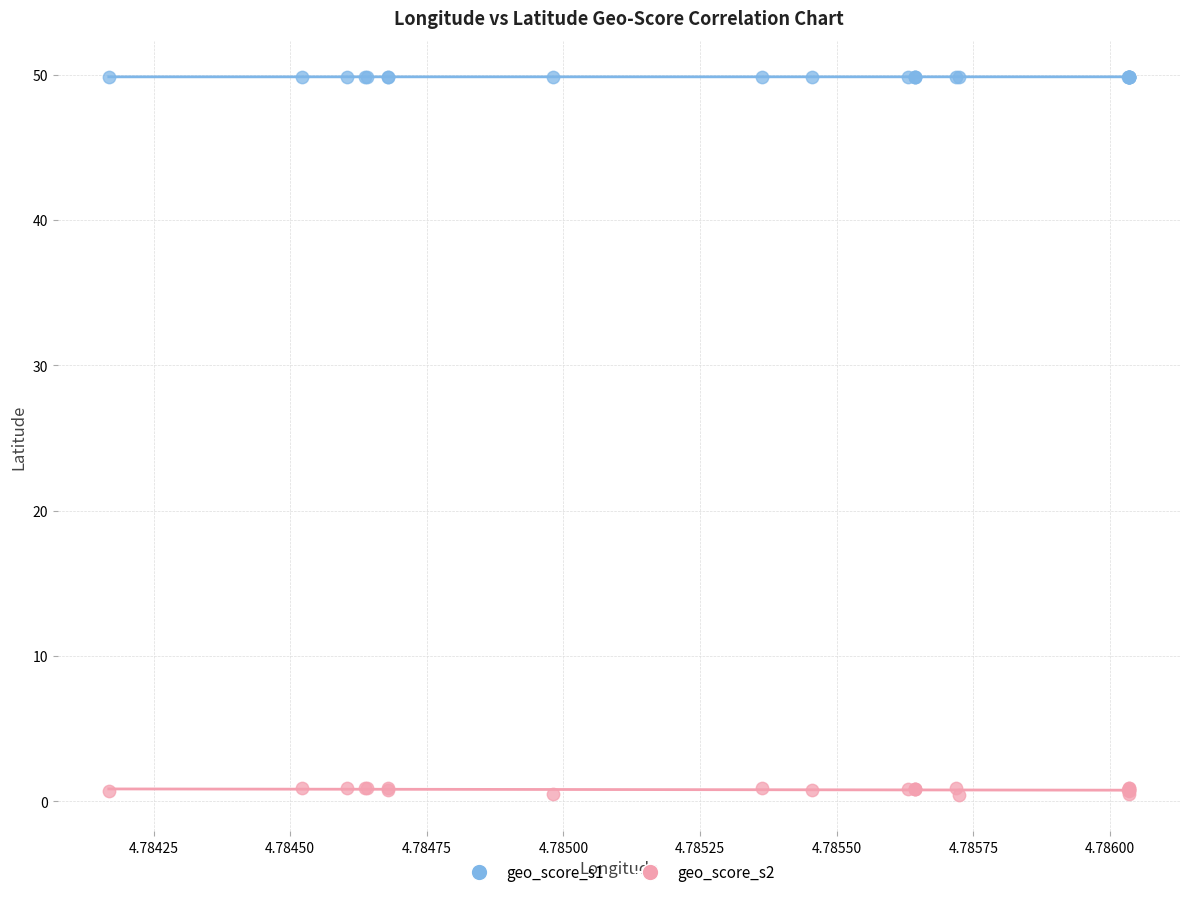

Which series reaches the minimum Y coordinate?

geo_score_s2